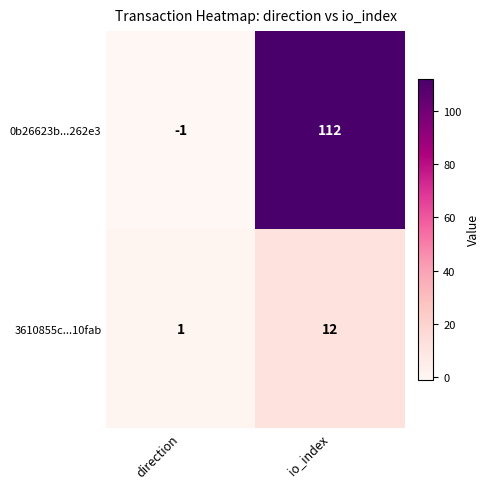

The 3610855c...10fab series shows 12 at io_index. True or false?

True